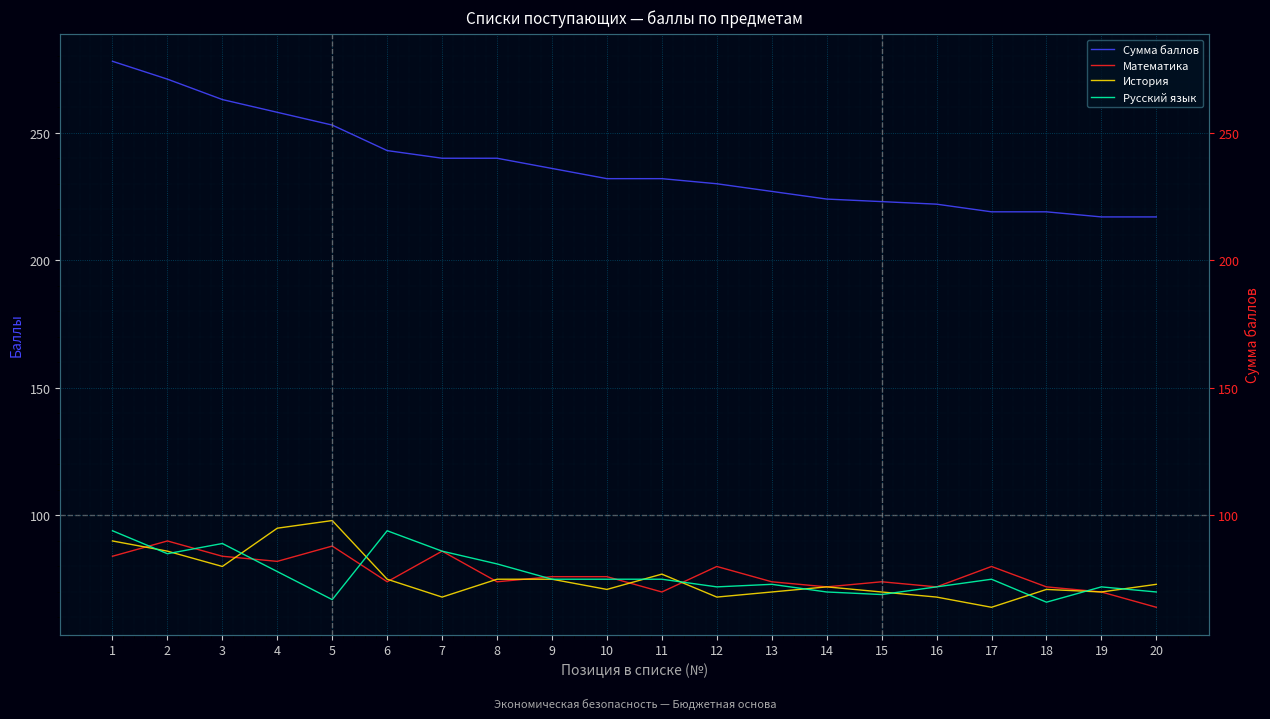

Reading left to right, list all the values displayed in this chart.

Сумма баллов: 278	271	263	258	253	243	240	240	236	232	232	230	227	224	223	222	219	219	217	217
Математика: 84	90	84	82	88	74	86	74	76	76	70	80	74	72	74	72	80	72	70	64
История: 90	86	80	95	98	75	68	75	75	71	77	68	70	72	70	68	64	71	70	73
Русский язык: 94	85	89	78	67	94	86	81	75	75	75	72	73	70	69	72	75	66	72	70